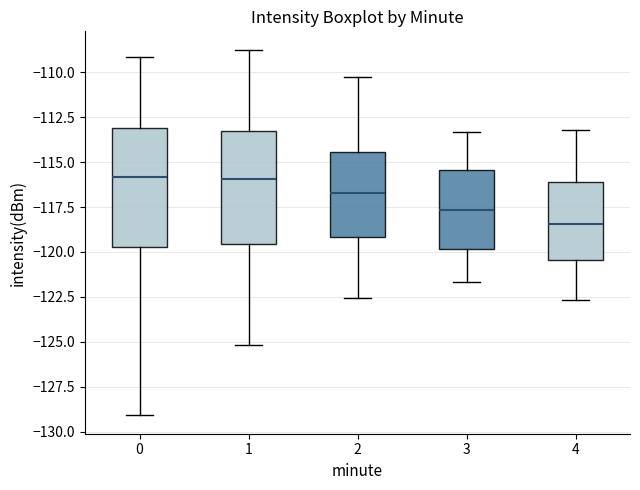

Reading left to right, transcribe this box plot: for each box, give where its median line is, the range the box spans, and where its two whiskers end, as read against the y-axis. The values are not printed on the chart, so give them approximately, as read against the axis.

0: median -116.0, box -119.5 to -113.0, whiskers -129.0 to -109.0
1: median -116.0, box -119.5 to -113.0, whiskers -125.0 to -108.5
2: median -116.5, box -119.0 to -114.5, whiskers -122.5 to -110.0
3: median -117.5, box -120.0 to -115.5, whiskers -121.5 to -113.5
4: median -118.5, box -120.5 to -116.0, whiskers -122.5 to -113.0